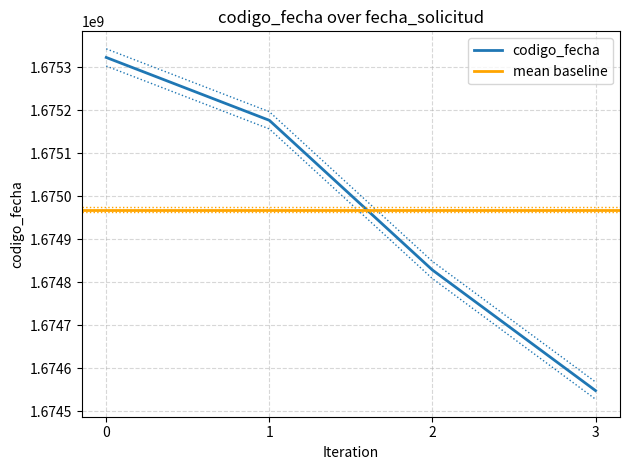

Reading right to left, extract all data points from this chart.

1674547887	1674828272	1675176341	1675322544